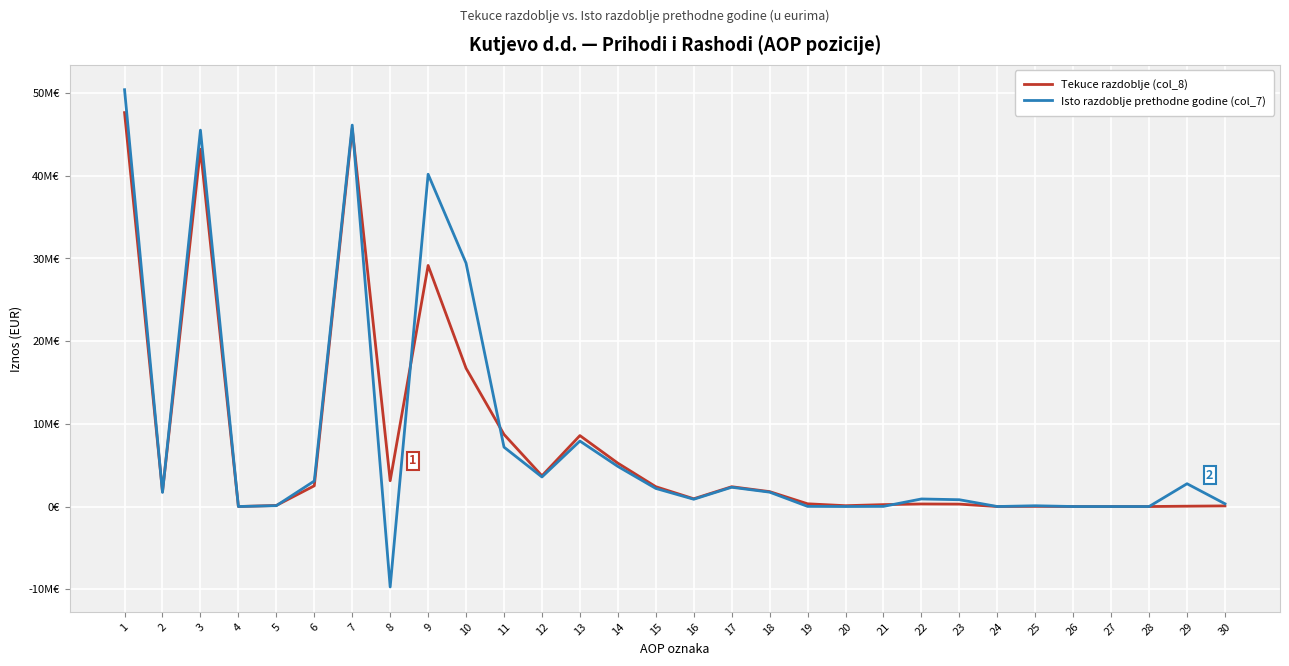

True or false: Isto razdoblje prethodne godine (col_7) and Tekuce razdoblje (col_8) cross at least once.

True